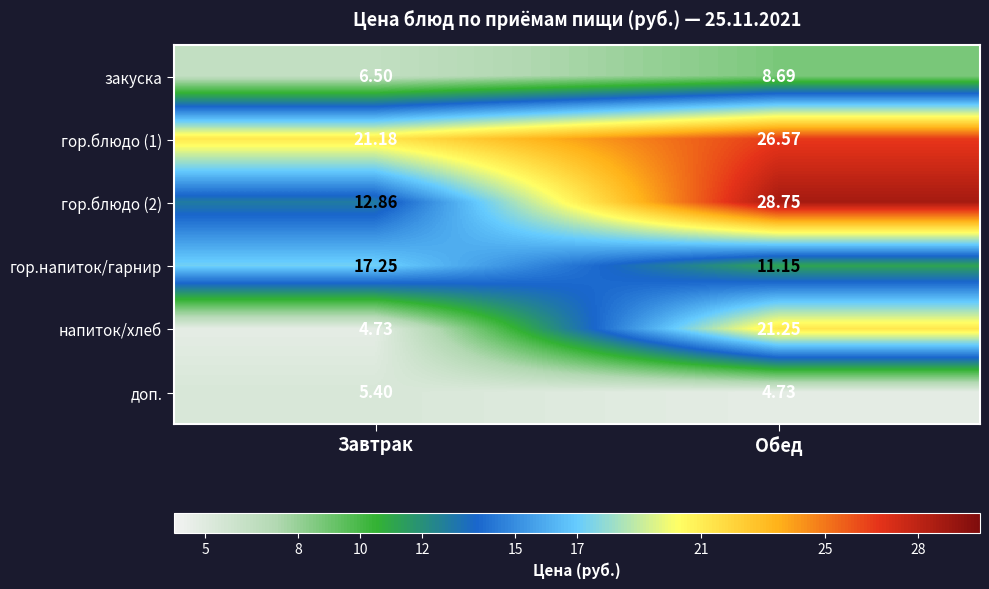

At which label is закуска closest to 7?

Завтрак